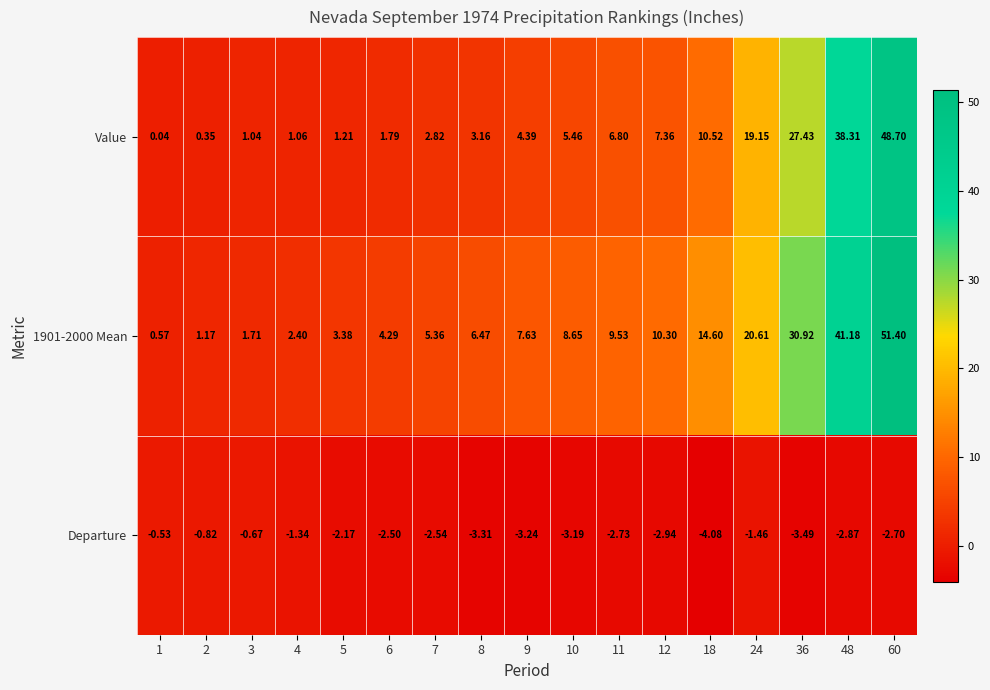

Is the value of Departure at 3 greater than the value of 1901-2000 Mean at 9?

No